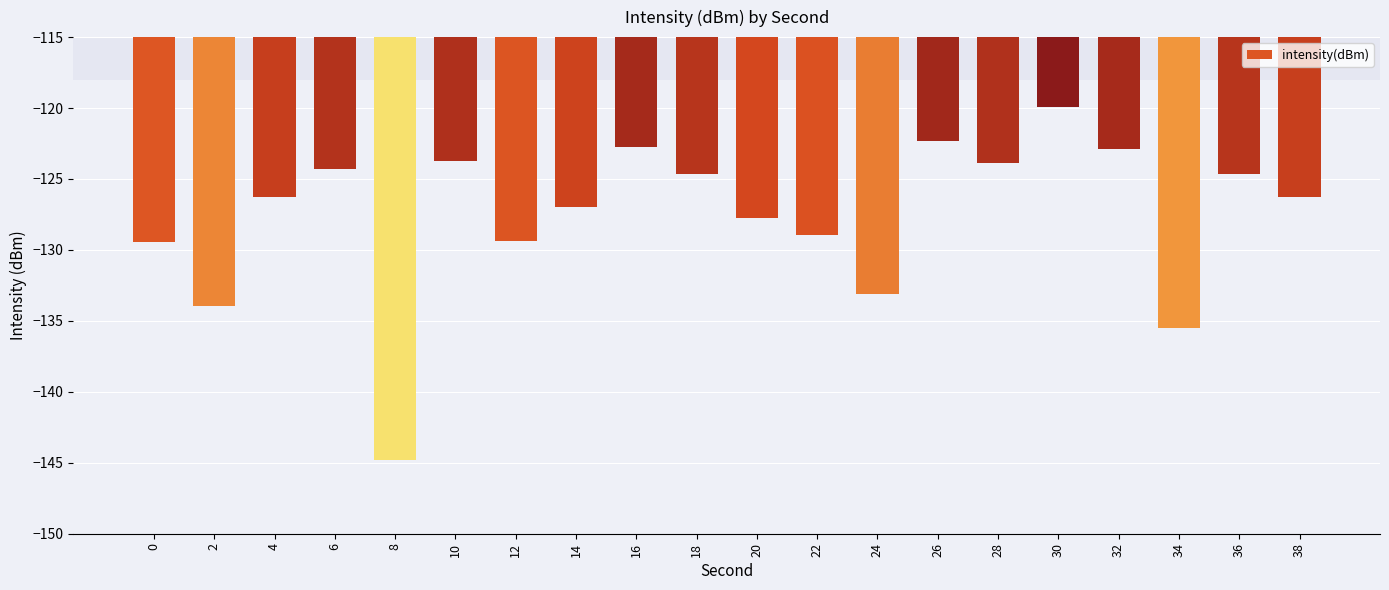

What is the value of the 14th bar from the left?

-122.3